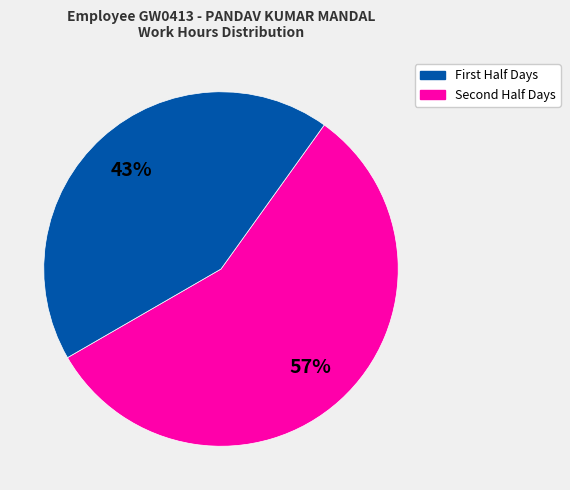

To the nearest percent, what is the average slice percentage?

50%